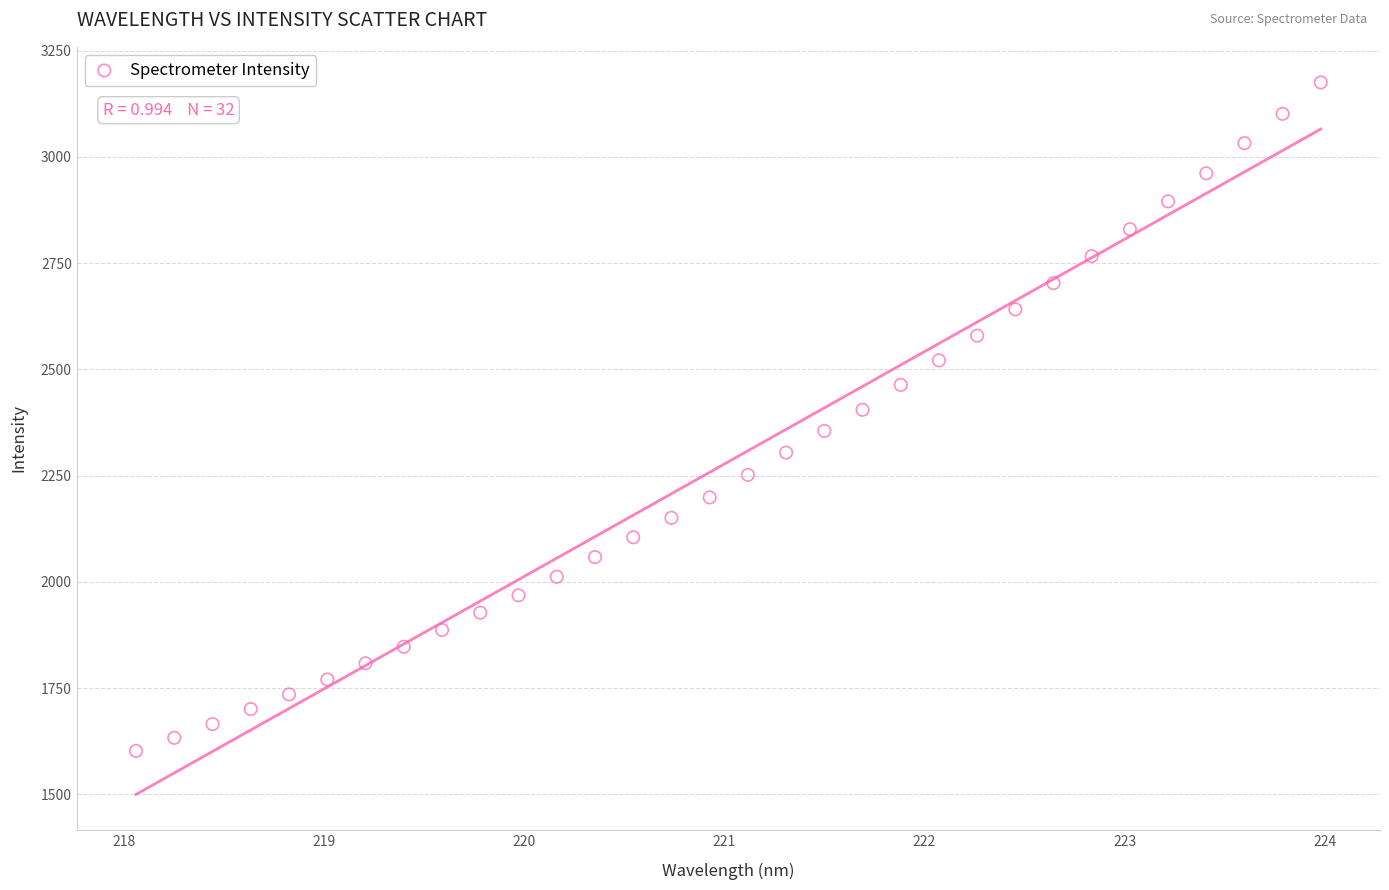

What is the range of X values (max minus min)?

5.9